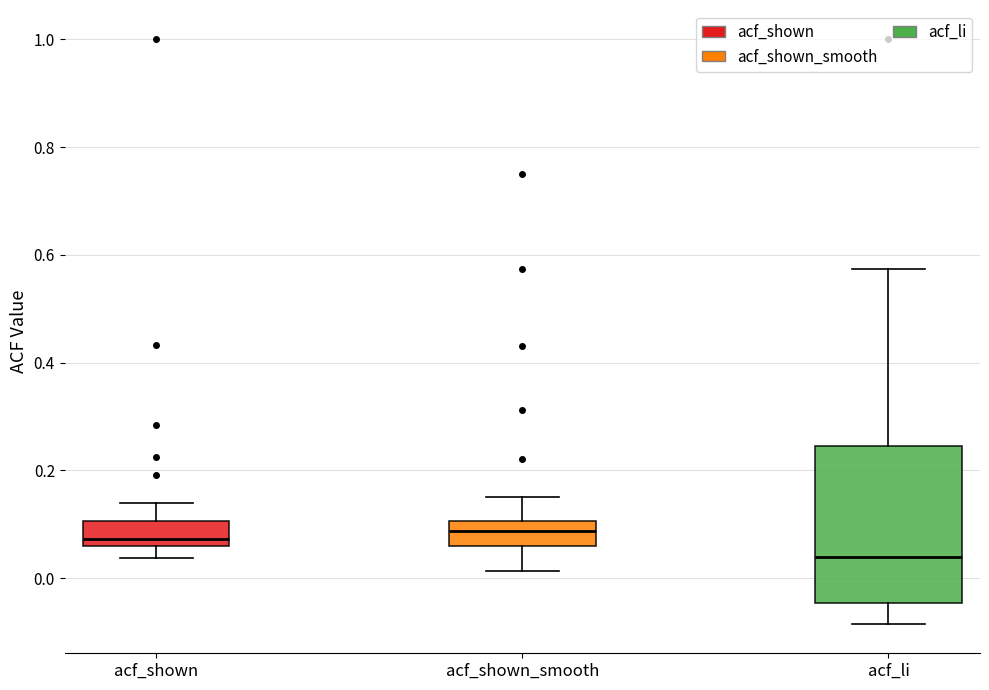

Which box has the lowest median line?

acf_li